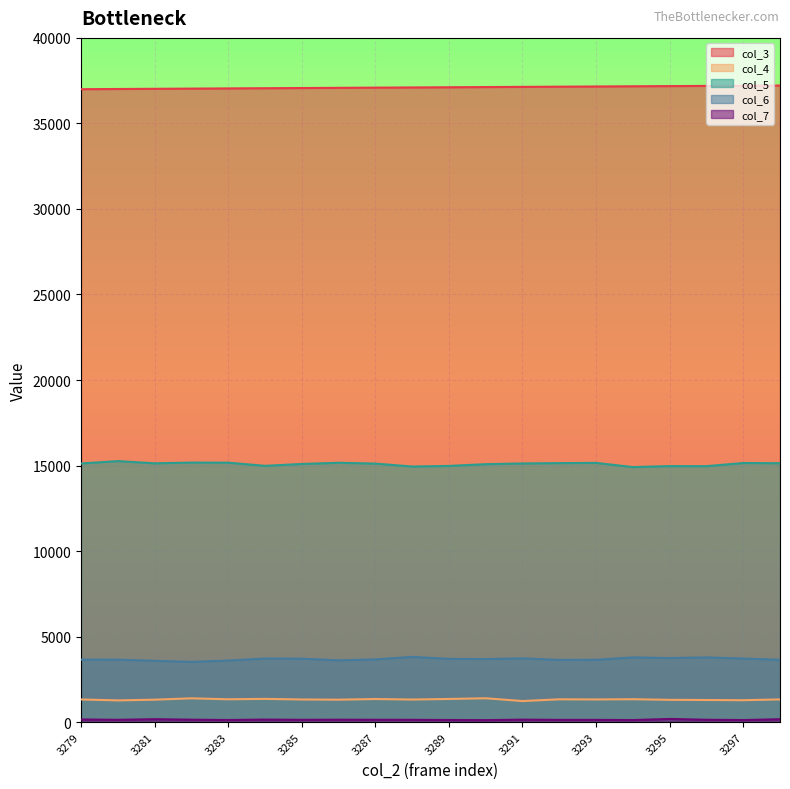

Which series has the largest total across all categories?

col_3